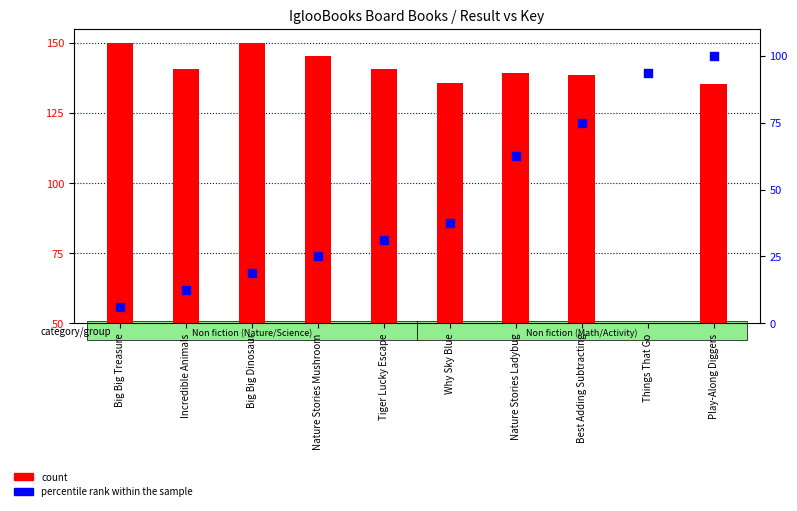

What is the total value across all series at Big Big Treasure?

156.2